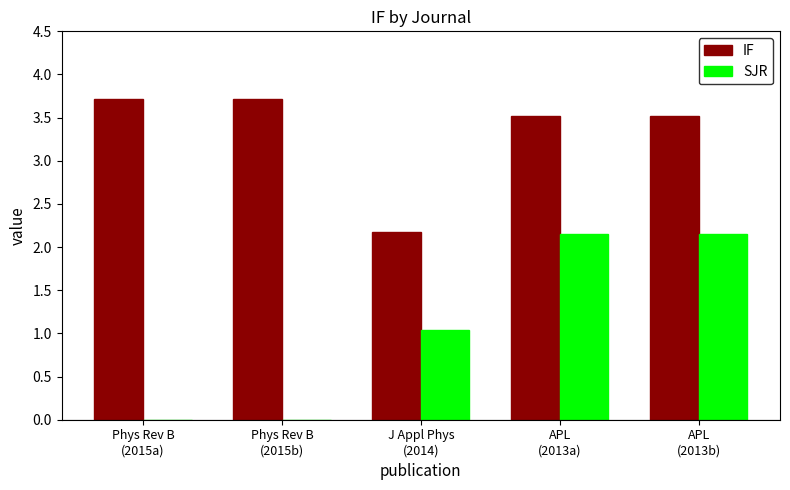

How many IF values are between 3 and 4?

4